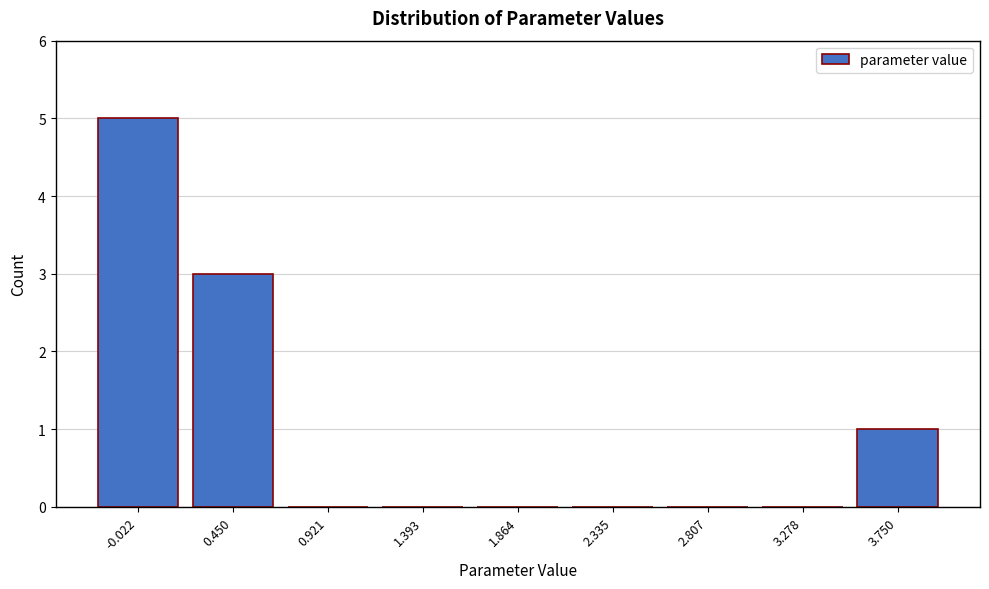

Reading right to left, transcribe all the data shown in this chart.

3.750=1	3.278=0	2.807=0	2.335=0	1.864=0	1.393=0	0.921=0	0.450=3	-0.022=5